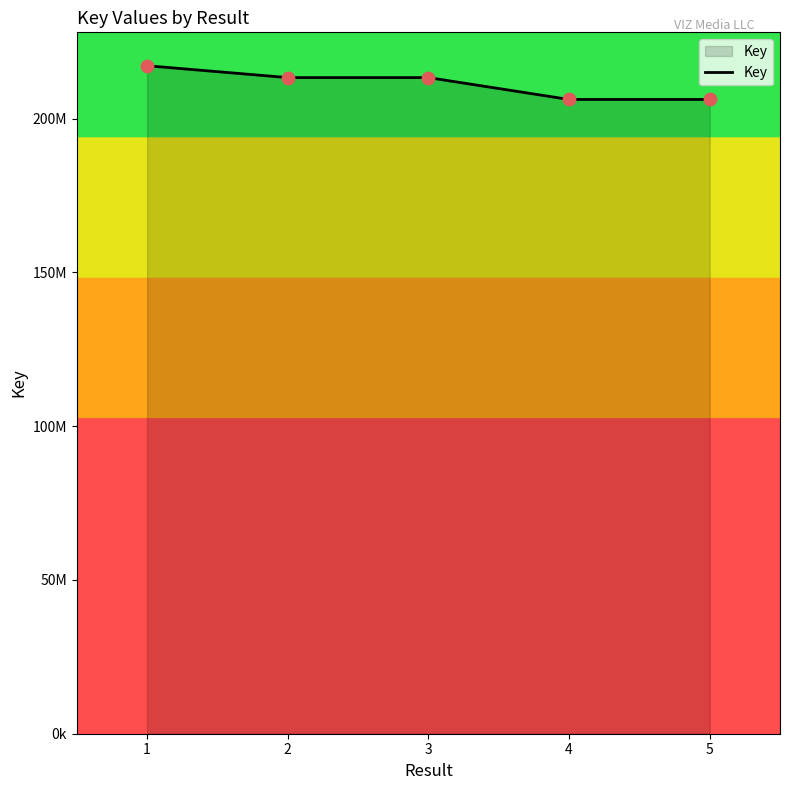

What is the change in value from 2 to 3?

-661